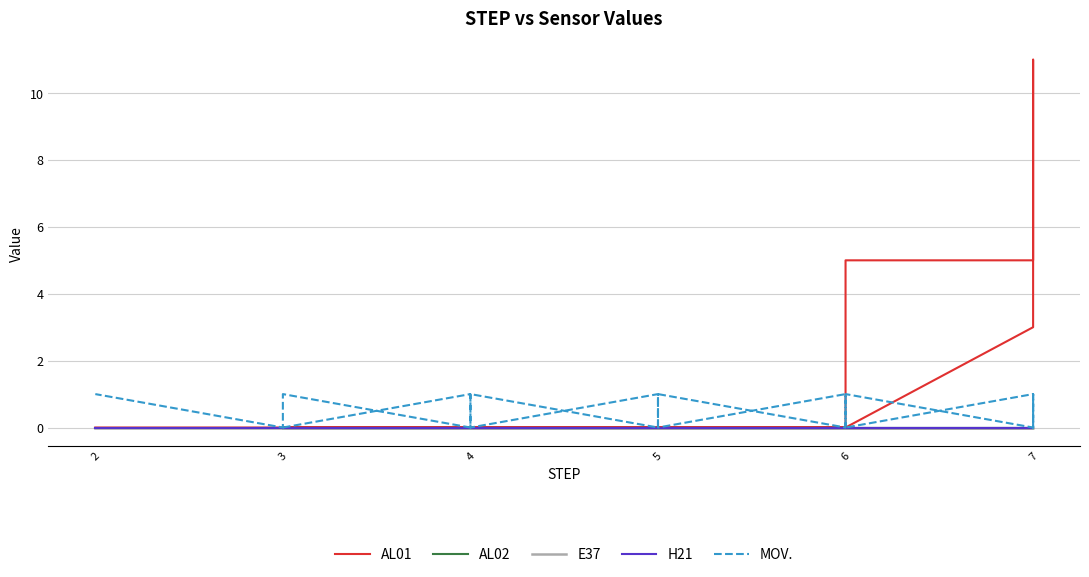

Which series changed the most between 3 and 7?

AL01